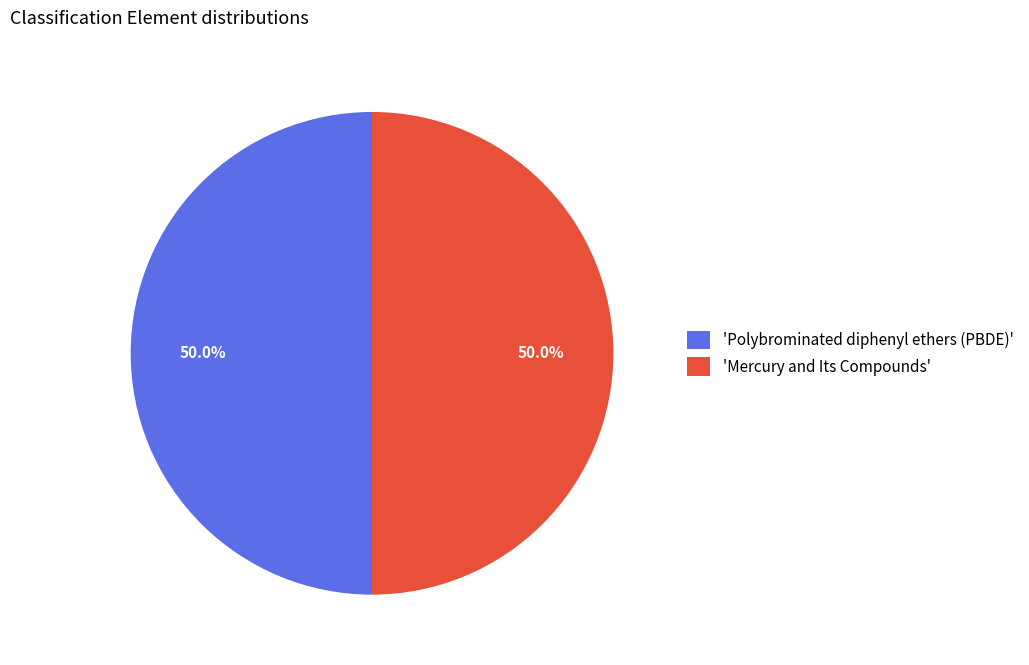

How much of the chart is everything except 'Mercury and Its Compounds'?

50.0%